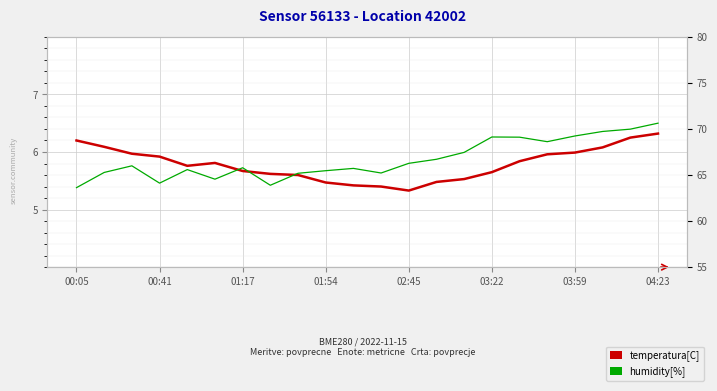

Which series has the largest total across all categories?

humidity[%]